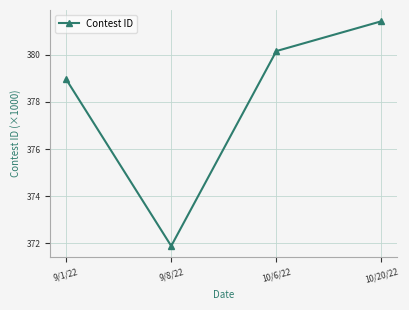

What is the label of the 4th point from the left?

10/20/22